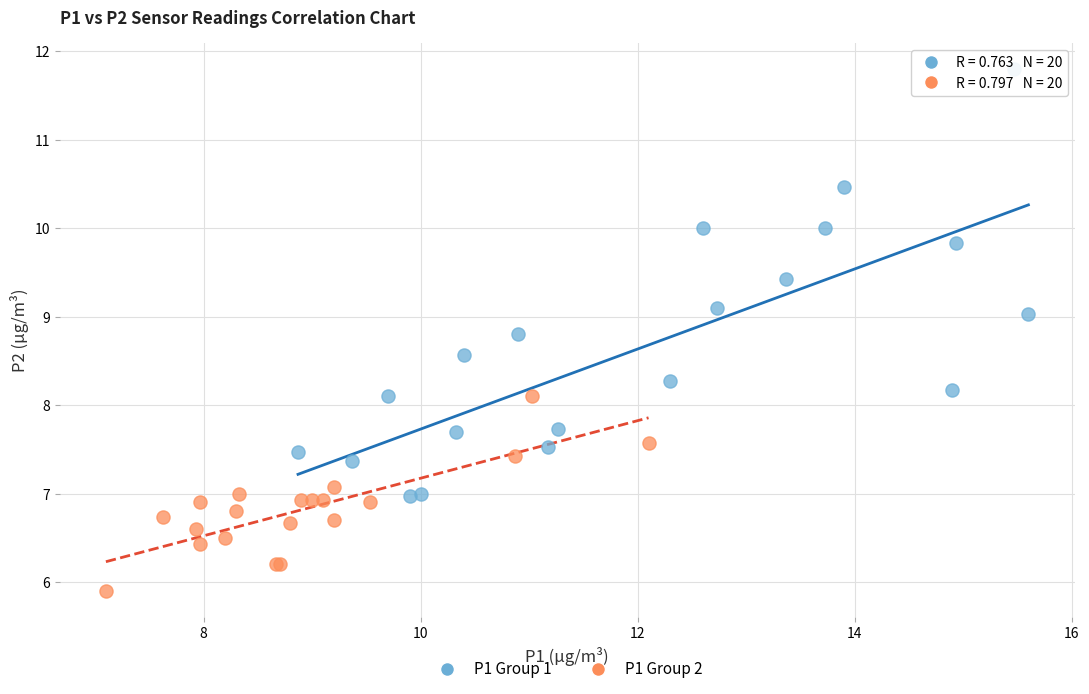

Which series reaches the maximum Y coordinate?

P1 Group 1